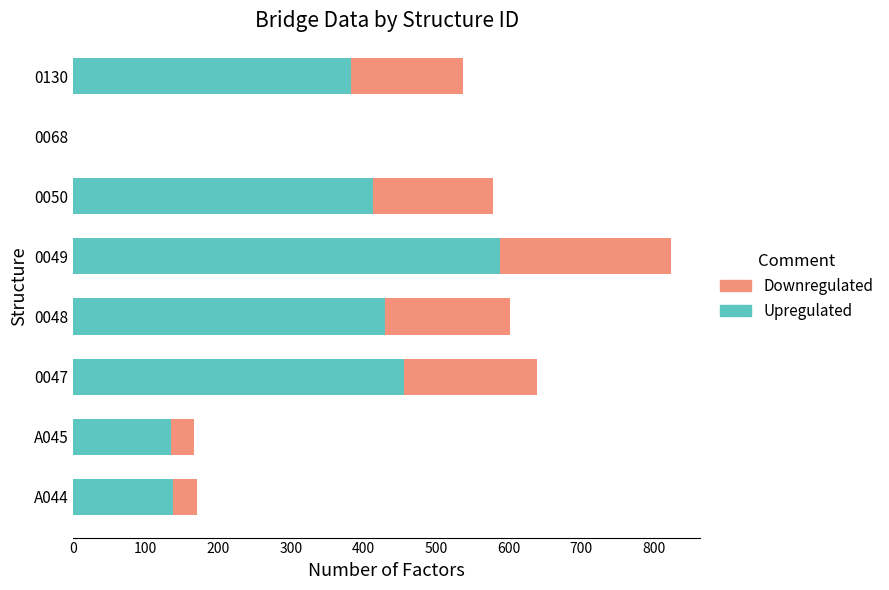

At which category is the sum across all series the highest?

0049